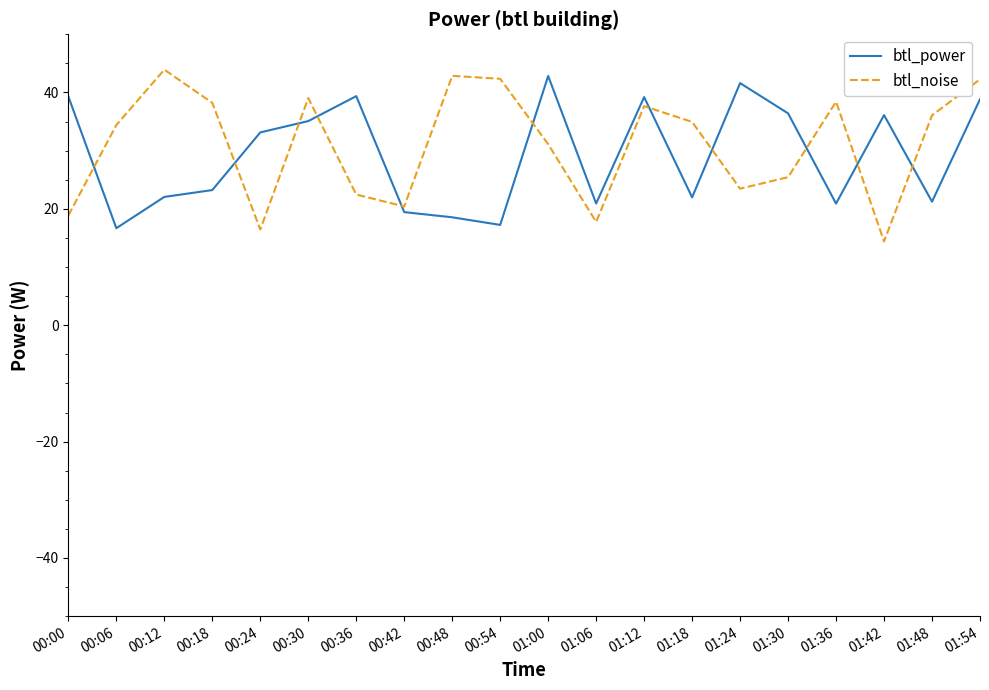

At which category does btl_power reach its first local valley?

00:06